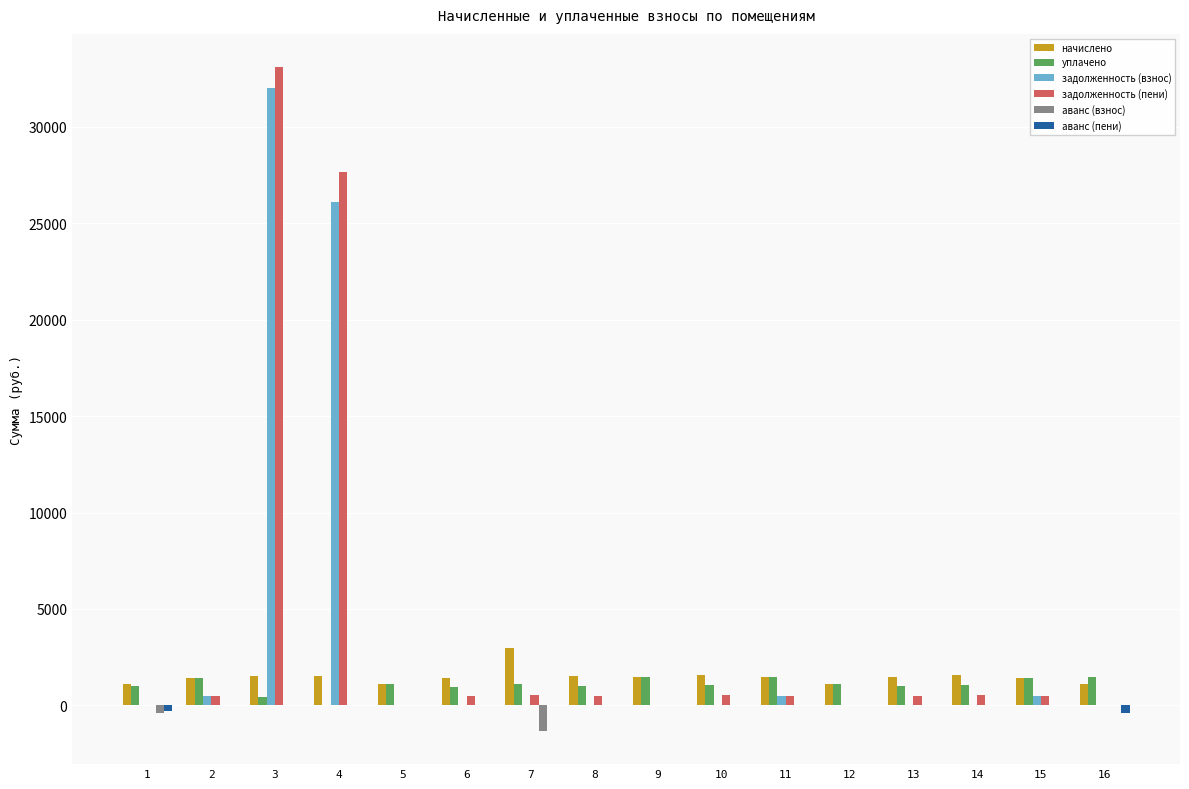

The value of аванс (взнос) at 3 is 0.0. True or false?

True